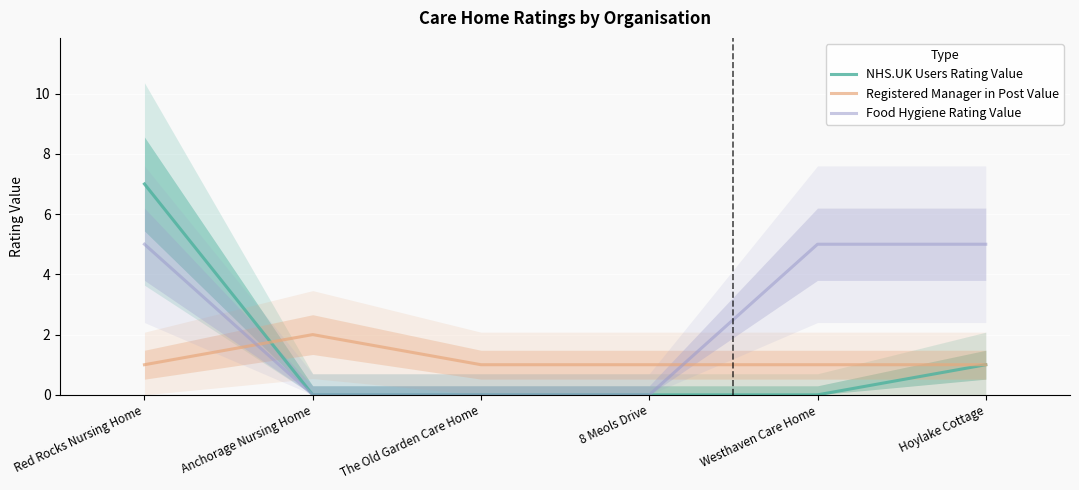

What is the difference between the highest and lowest values at 8 Meols Drive?

1